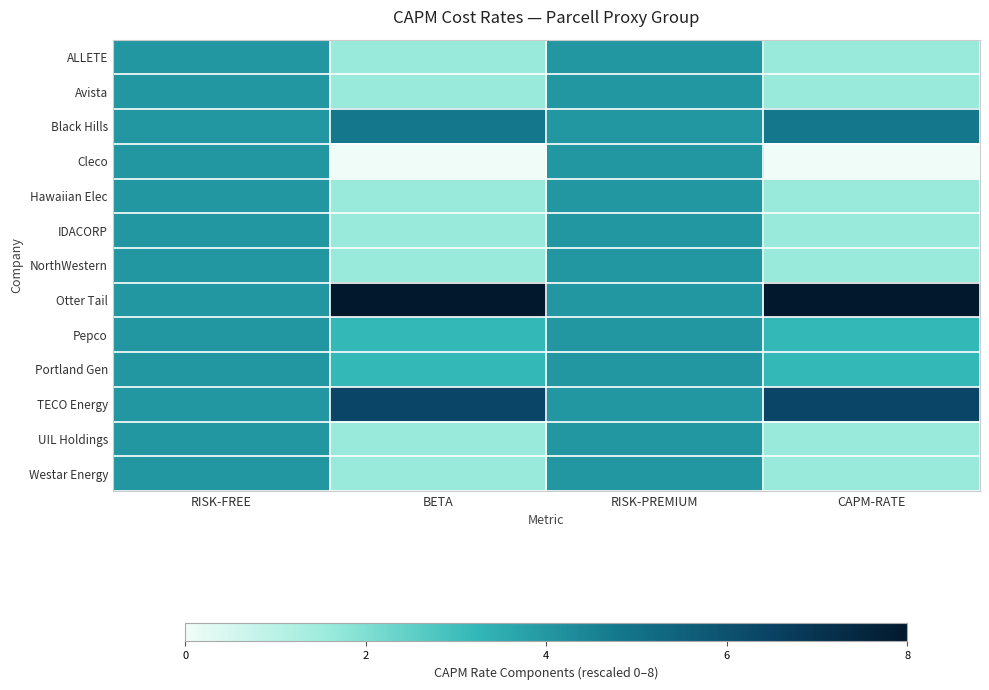

Reading right to left, extract all data points from this chart.

ALLETE: CAPM-RATE=1.6	RISK-PREMIUM=4.0	BETA=1.6	RISK-FREE=4.0
Avista: CAPM-RATE=1.6	RISK-PREMIUM=4.0	BETA=1.6	RISK-FREE=4.0
Black Hills: CAPM-RATE=4.8	RISK-PREMIUM=4.0	BETA=4.8	RISK-FREE=4.0
Cleco: CAPM-RATE=0.0	RISK-PREMIUM=4.0	BETA=0.0	RISK-FREE=4.0
Hawaiian Elec: CAPM-RATE=1.6	RISK-PREMIUM=4.0	BETA=1.6	RISK-FREE=4.0
IDACORP: CAPM-RATE=1.6	RISK-PREMIUM=4.0	BETA=1.6	RISK-FREE=4.0
NorthWestern: CAPM-RATE=1.6	RISK-PREMIUM=4.0	BETA=1.6	RISK-FREE=4.0
Otter Tail: CAPM-RATE=8.0	RISK-PREMIUM=4.0	BETA=8.0	RISK-FREE=4.0
Pepco: CAPM-RATE=3.2	RISK-PREMIUM=4.0	BETA=3.2	RISK-FREE=4.0
Portland Gen: CAPM-RATE=3.2	RISK-PREMIUM=4.0	BETA=3.2	RISK-FREE=4.0
TECO Energy: CAPM-RATE=6.4	RISK-PREMIUM=4.0	BETA=6.4	RISK-FREE=4.0
UIL Holdings: CAPM-RATE=1.6	RISK-PREMIUM=4.0	BETA=1.6	RISK-FREE=4.0
Westar Energy: CAPM-RATE=1.6	RISK-PREMIUM=4.0	BETA=1.6	RISK-FREE=4.0